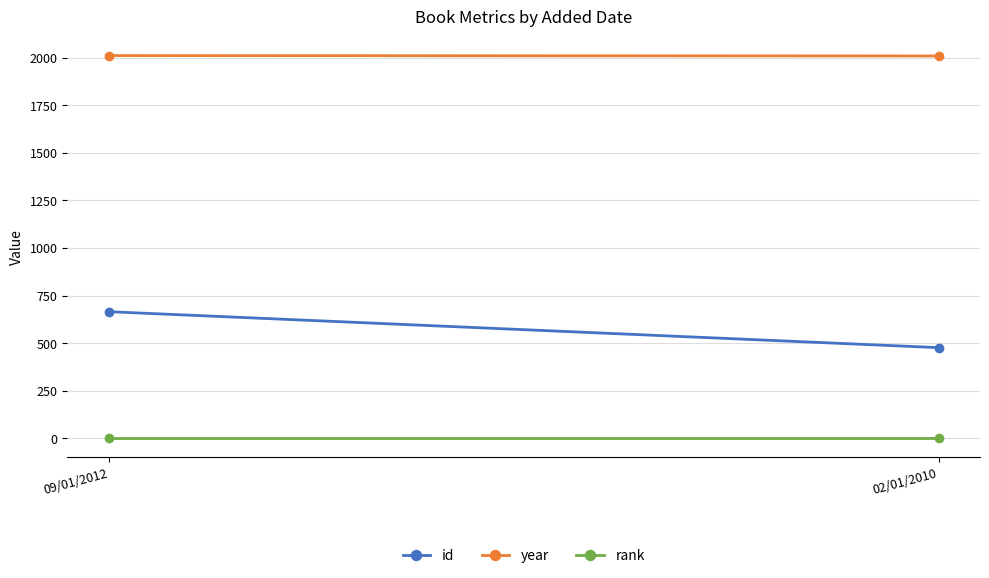

List the series in order of their overall mean, lowest first.

rank, id, year